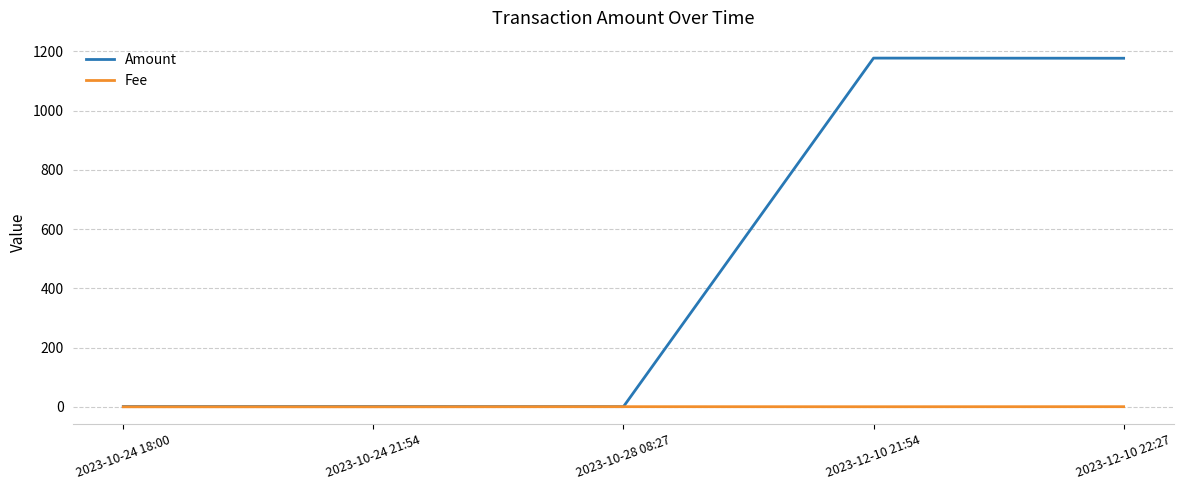

Between 2023-10-28 08:27 and 2023-12-10 22:27, which series saw the biggest shift?

Amount